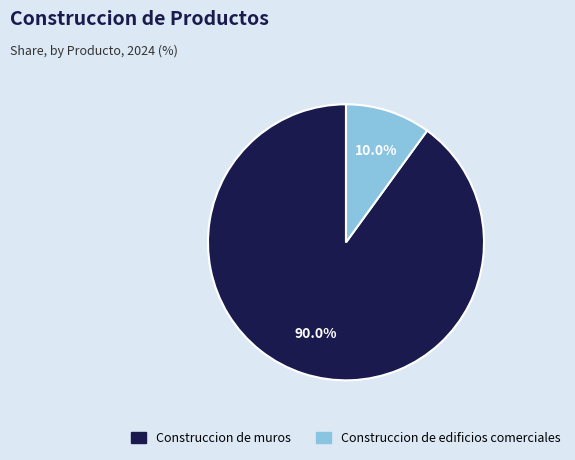

How many slices are in this pie chart?

2